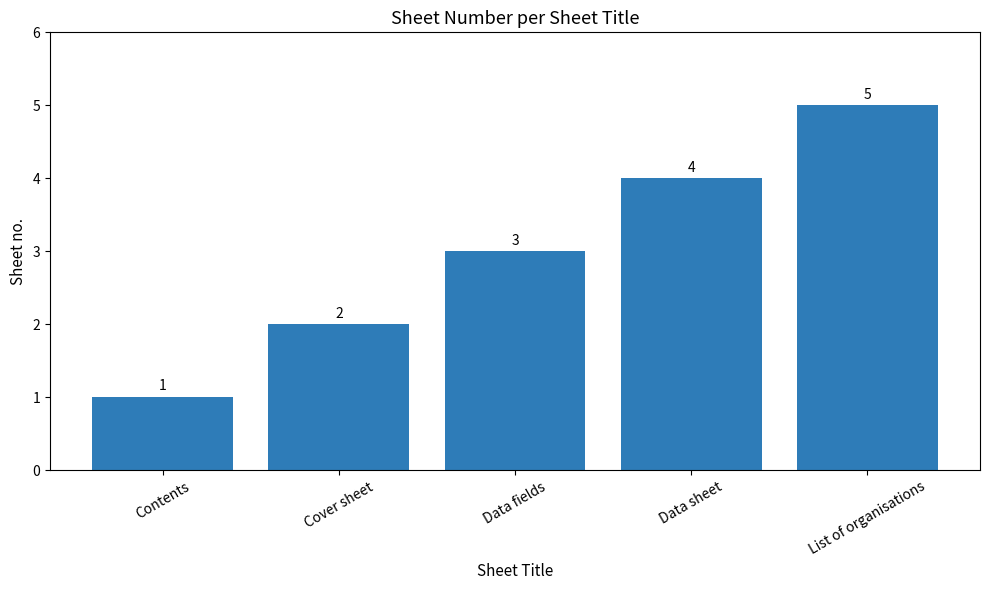

What is the sum of the values at Data sheet and Data fields?

7